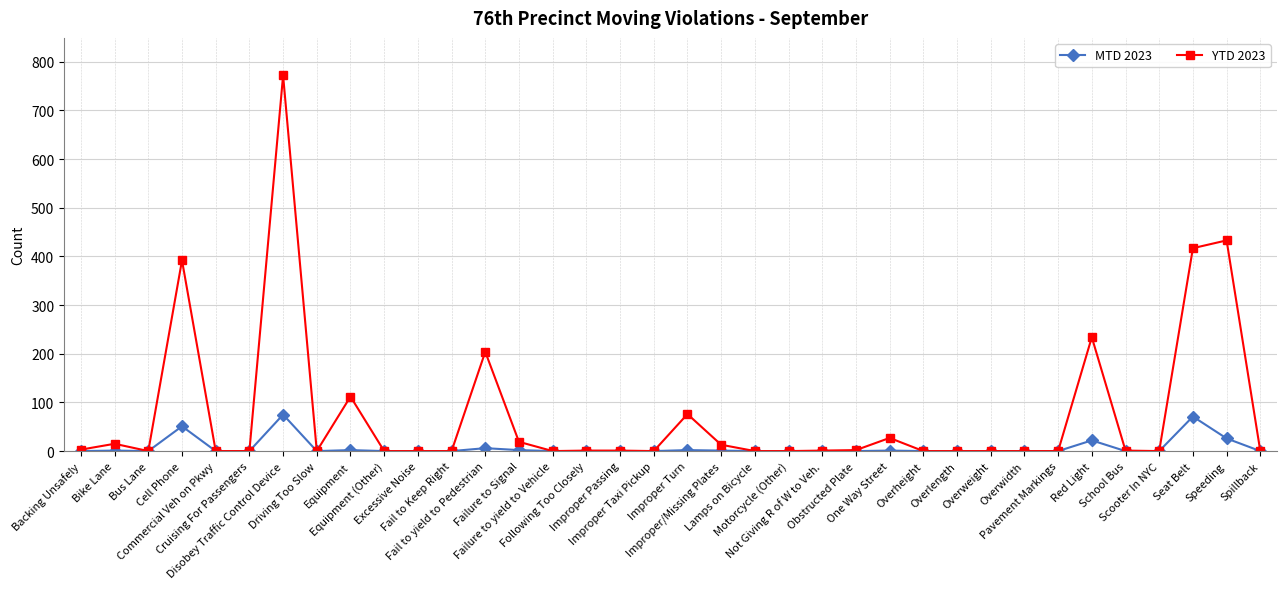

List the series in order of their overall mean, lowest first.

MTD 2023, YTD 2023